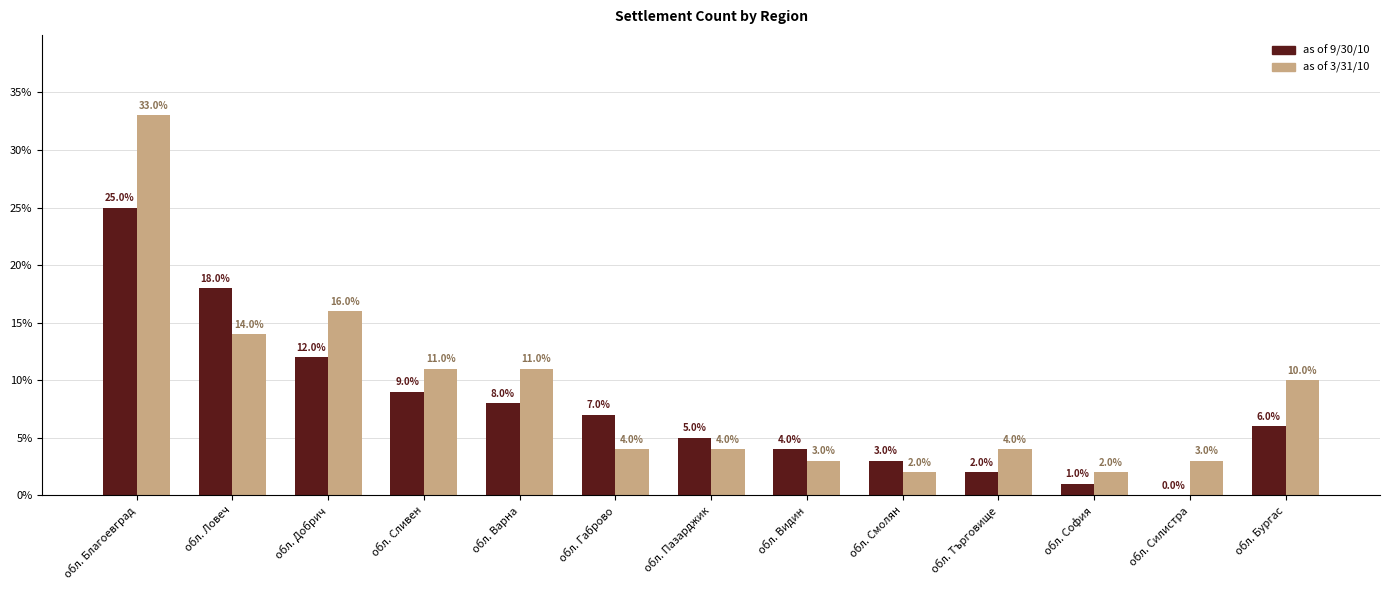

Reading left to right, transcribe all the data shown in this chart.

as of 9/30/10: 25	18	12	9	8	7	5	4	3	2	1	0	6
as of 3/31/10: 33	14	16	11	11	4	4	3	2	4	2	3	10